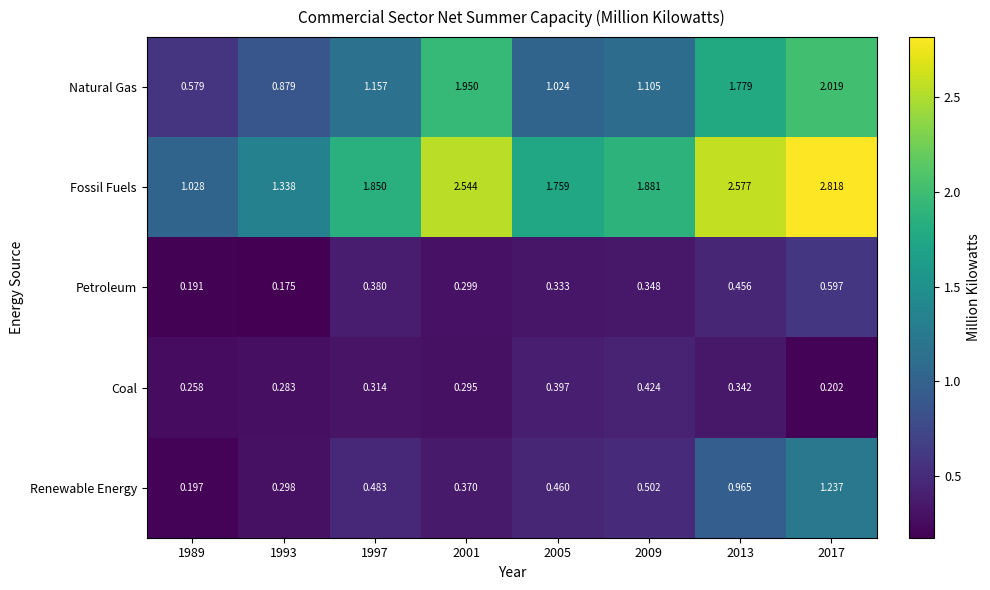

Count the number of data series in this chart.

5